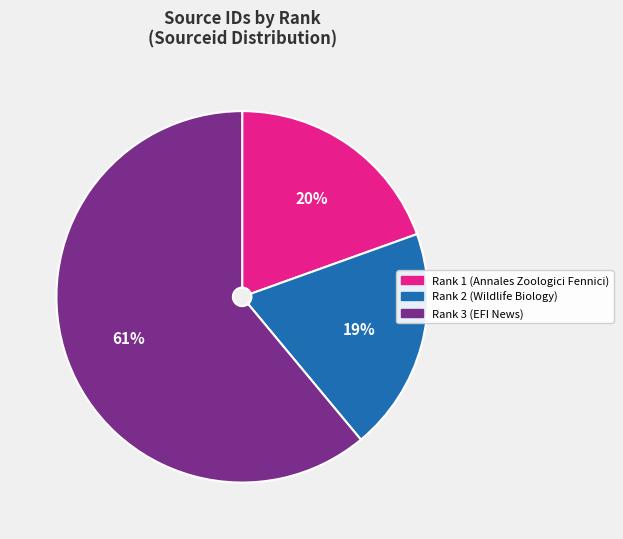

Which category accounts for the majority?

Rank 3 (EFI News)